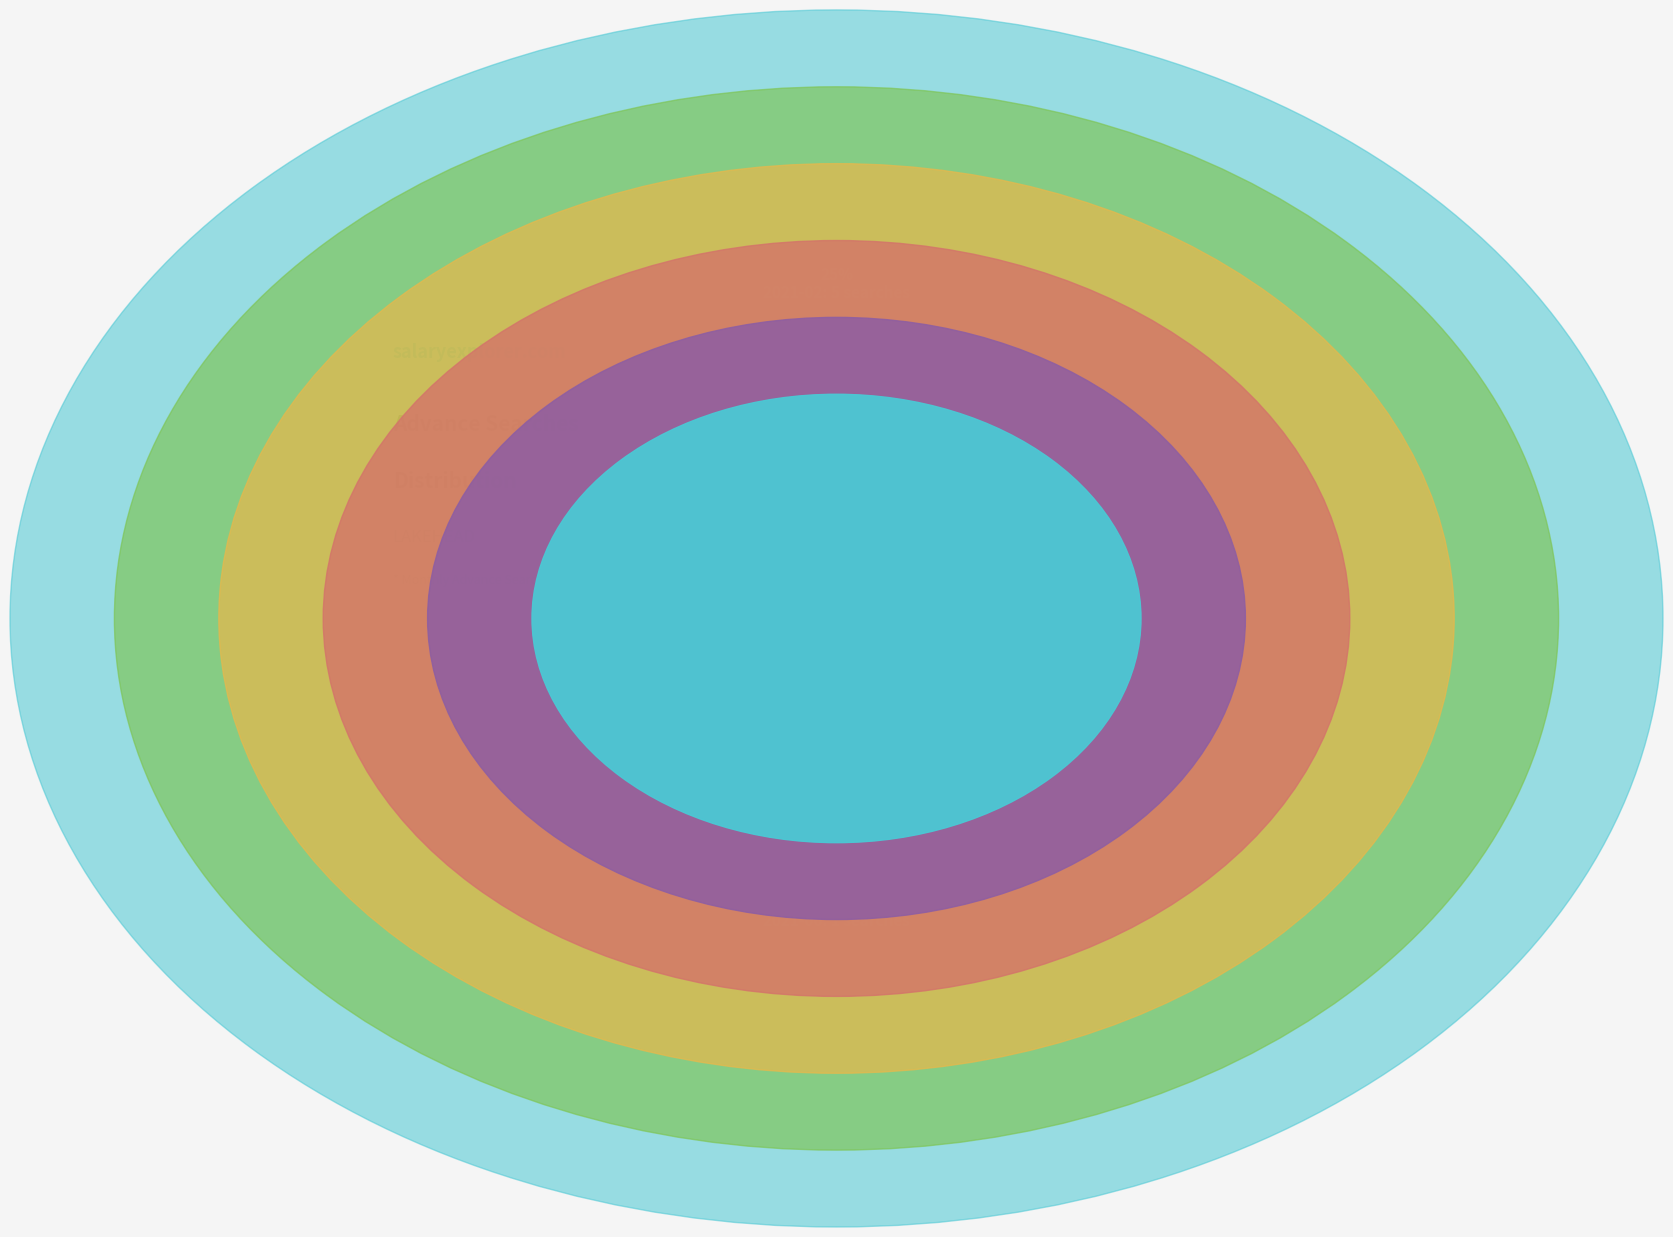

Does any single category account for the majority?

Yes